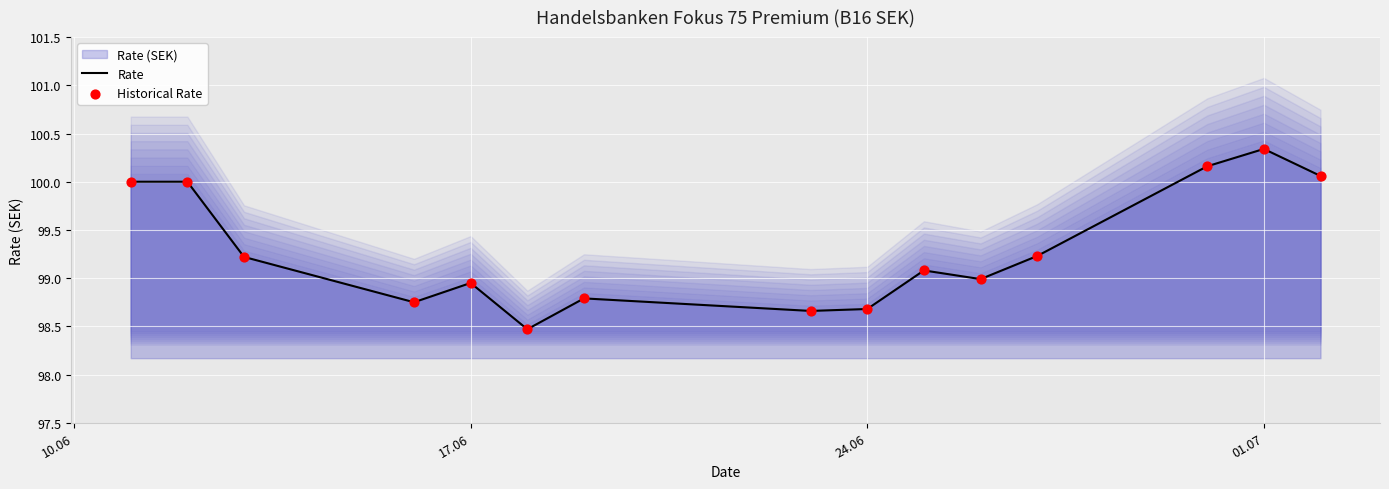

At how many categories does at least one series exceed 99?

8